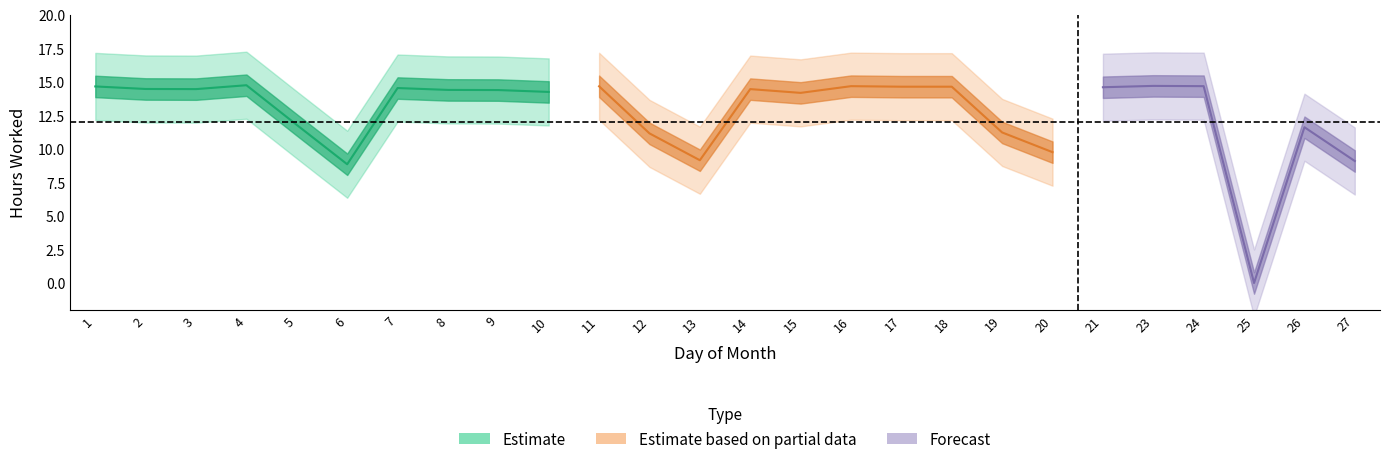

What is the value of the Low (hours worked) point at the 3rd from the left?

14.4